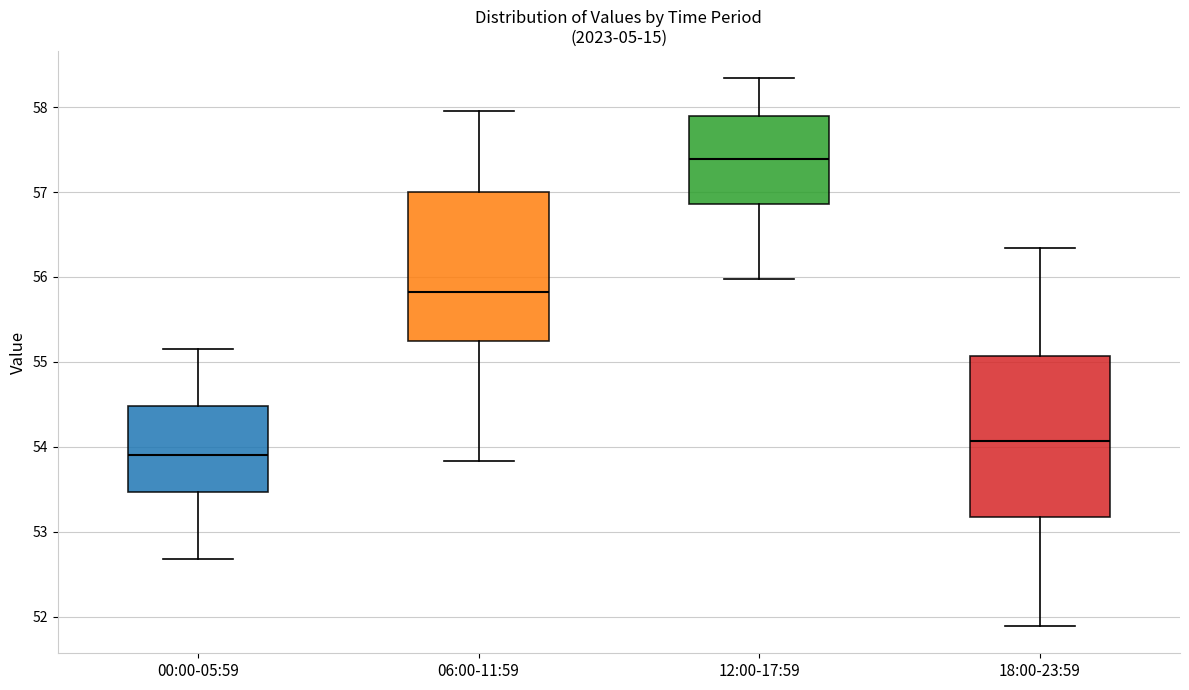

Which box is the tallest, from its lower edge to its upper edge?

18:00-23:59